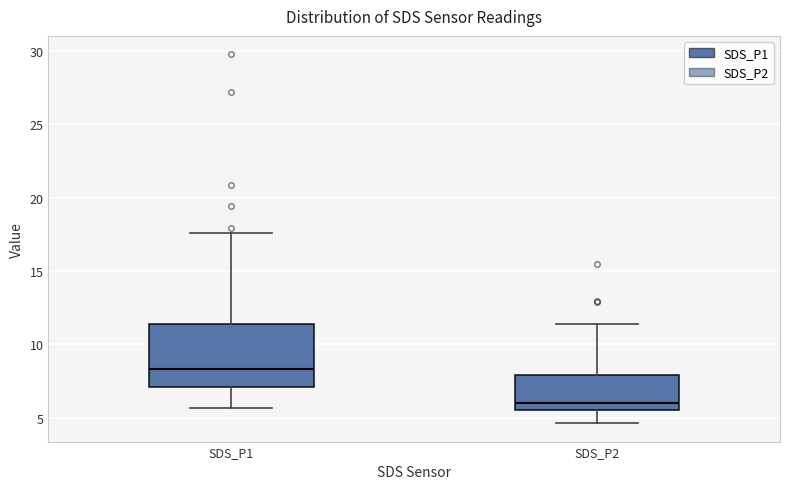

Reading left to right, transcribe this box plot: for each box, give where its median line is, the range the box spans, and where its two whiskers end, as read against the y-axis. The values are not printed on the chart, so give them approximately, as read against the axis.

SDS_P1: median 8.5, box 7.0 to 11.5, whiskers 5.5 to 17.5
SDS_P2: median 6.0, box 5.5 to 8.0, whiskers 4.5 to 11.5